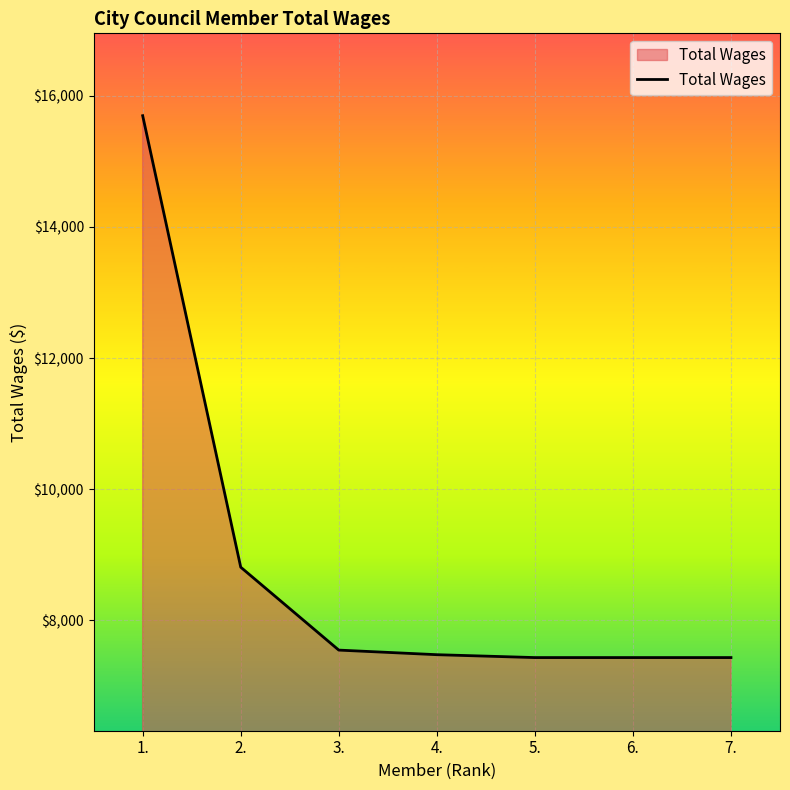

True or false: the data shows 7434 at 7..

True